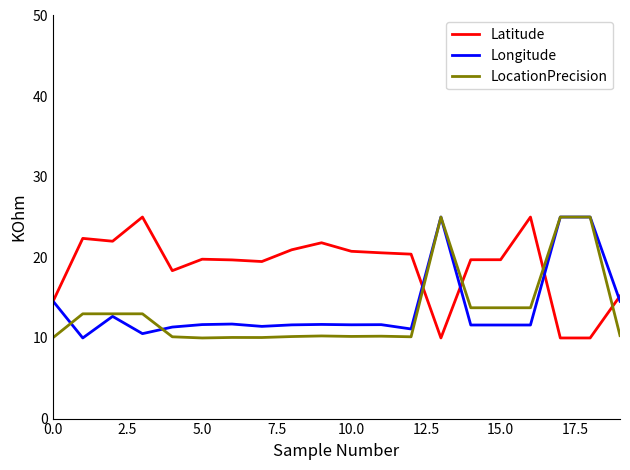

What is the average value of the LocationPrecision series?

13.3